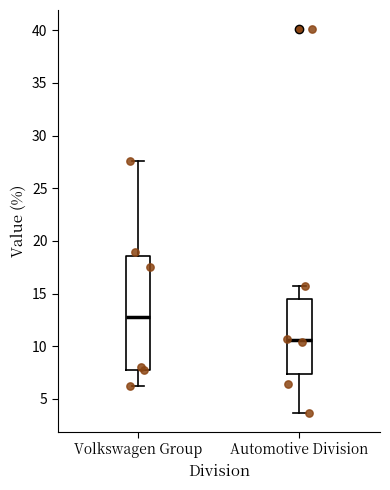

Where is the lower edge of the box for Volkswagen Group on the y-axis? The values are not printed on the chart, so give them approximately, as read against the axis.

8.0